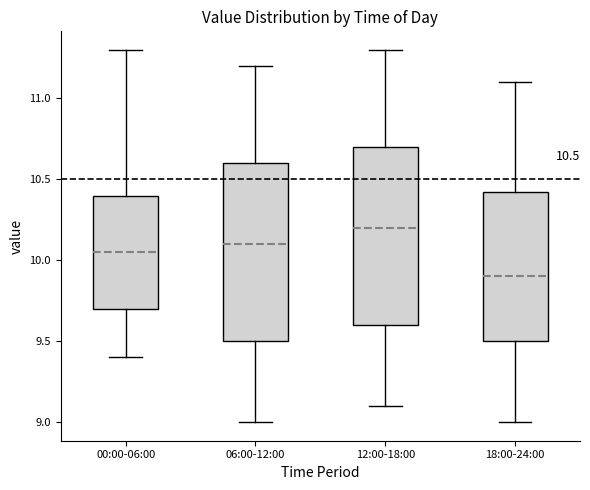

Which box has the lowest median line?

18:00-24:00